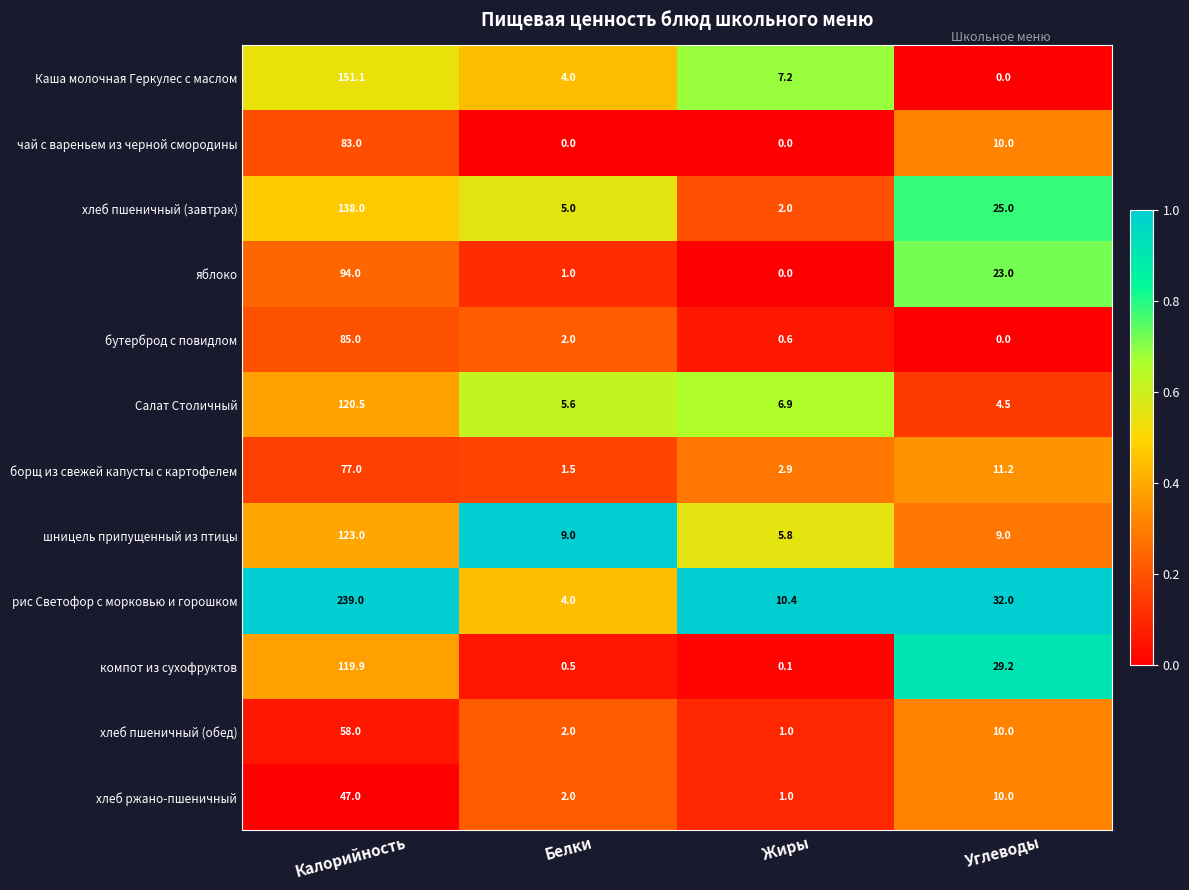

At which label does хлеб пшеничный (завтрак) first exceed 25?

Калорийность